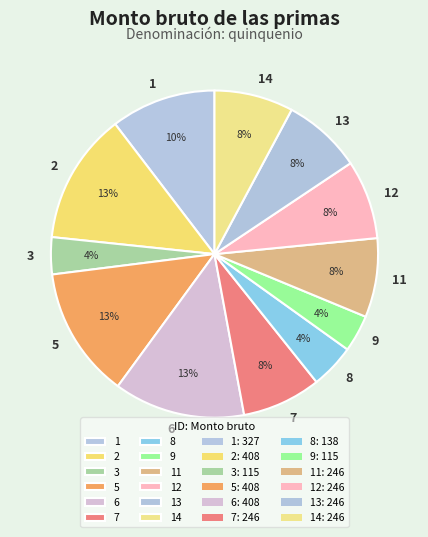

Count the number of slices in the pie.

12